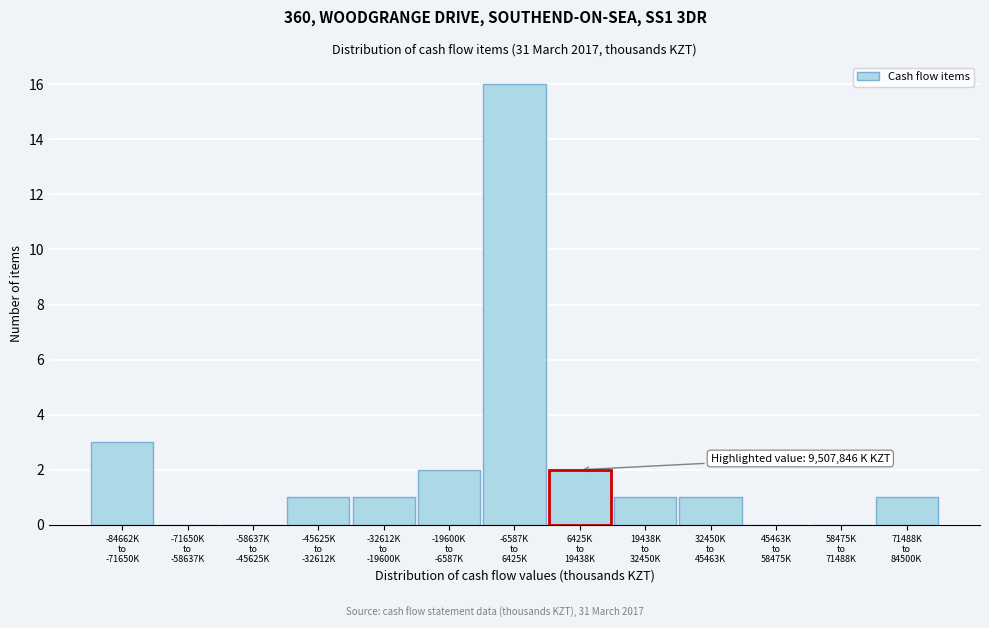

What is the greatest value displayed?

16